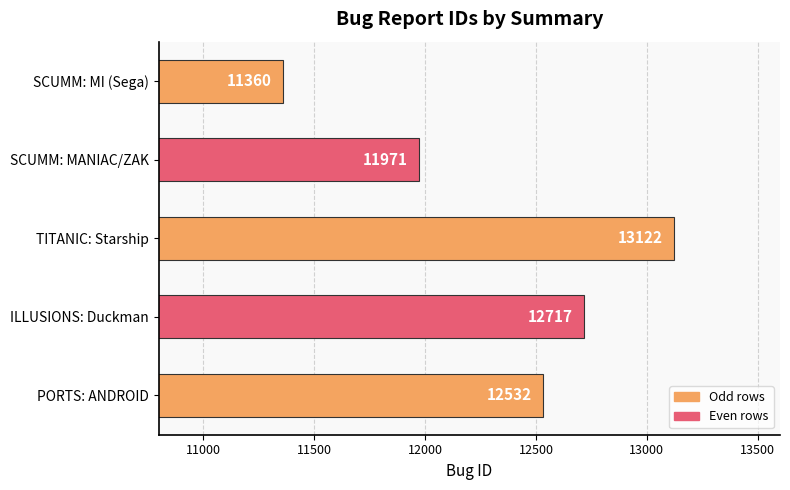

Where is the data nearest to the value 12241?

SCUMM: MANIAC/ZAK